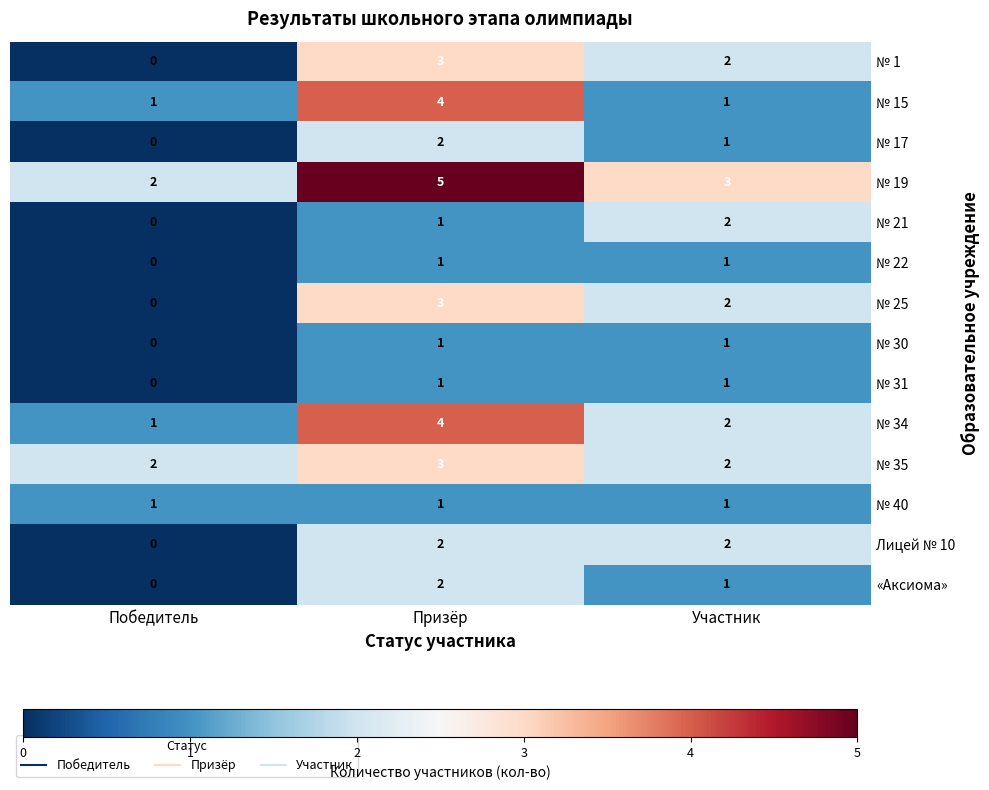

What is the sum of the № 19 values at Победитель and Призёр?

7